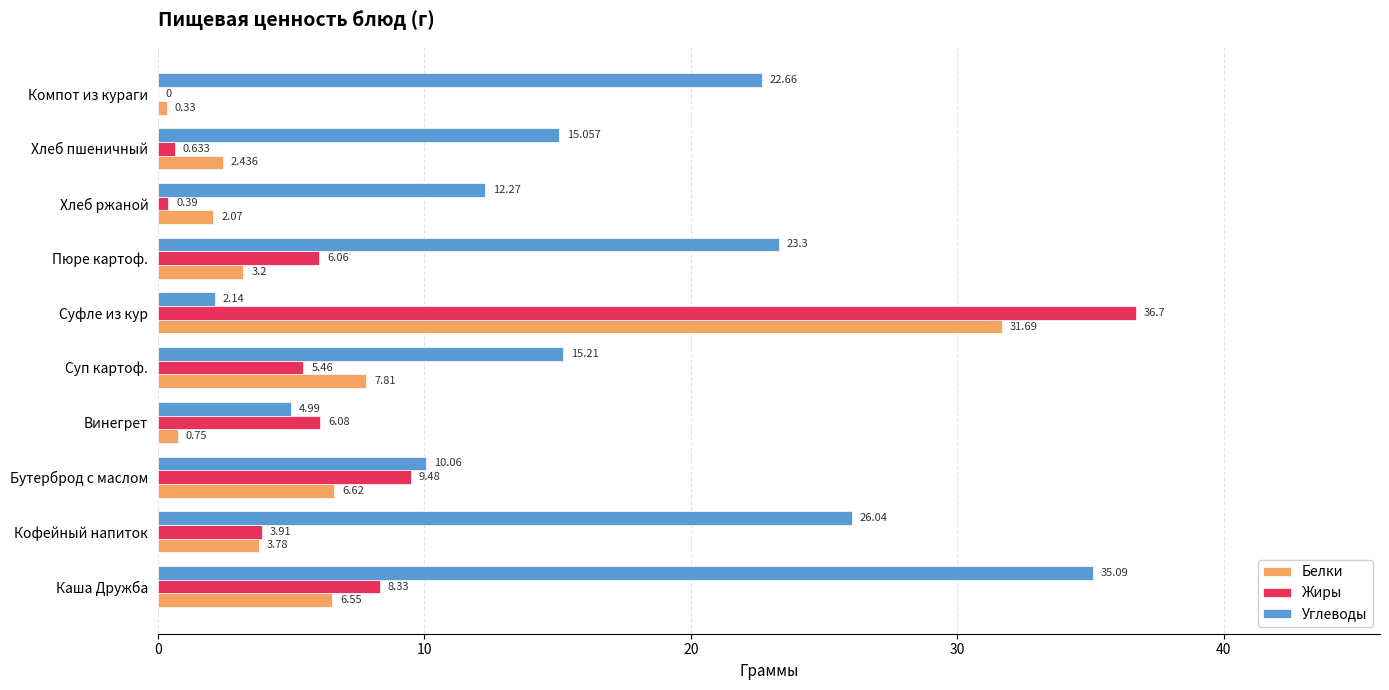

At which label does Углеводы reach its peak?

Каша Дружба